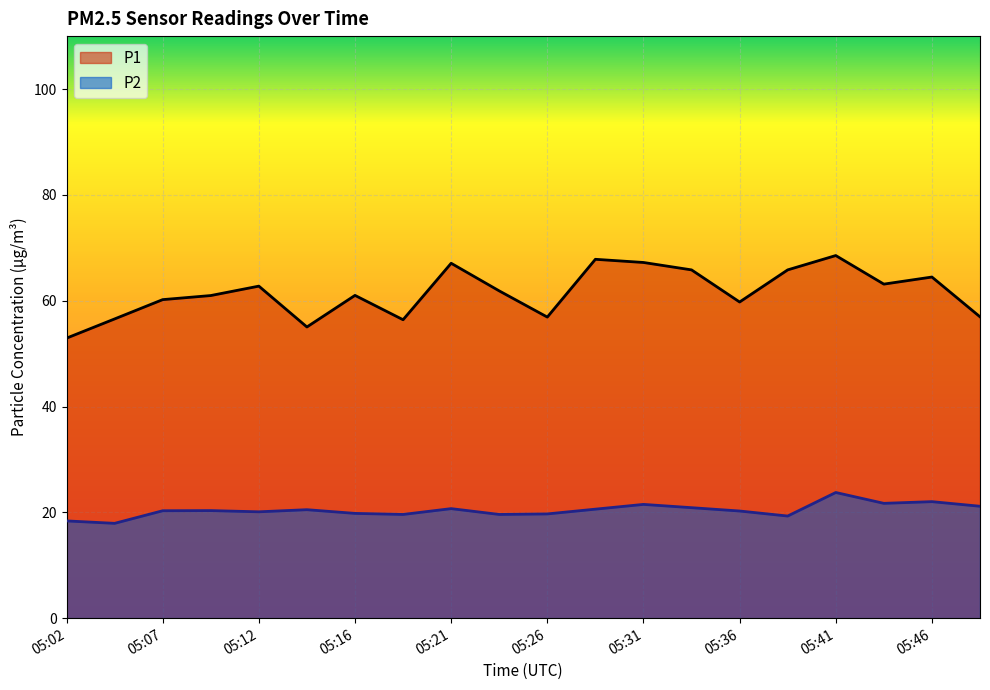

List the series in order of their peak value, lowest first.

P2, P1